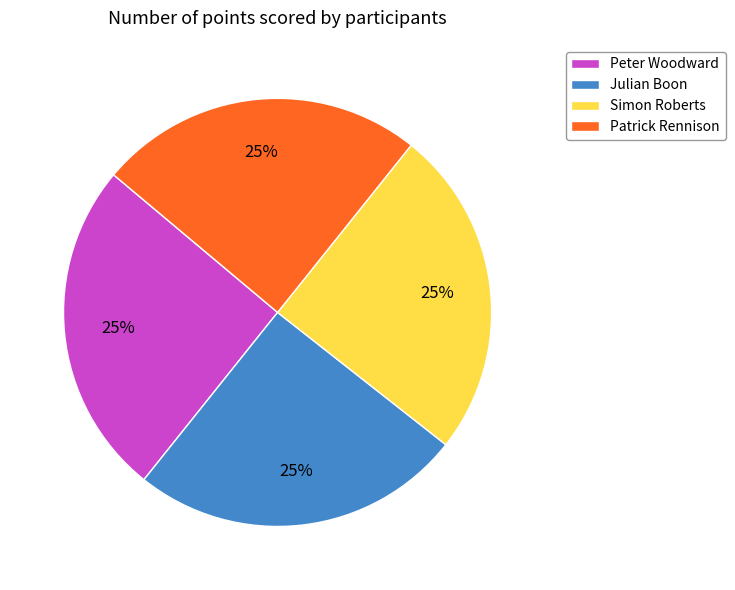

To the nearest percent, what is the combined percentage of Simon Roberts and Julian Boon?

50%